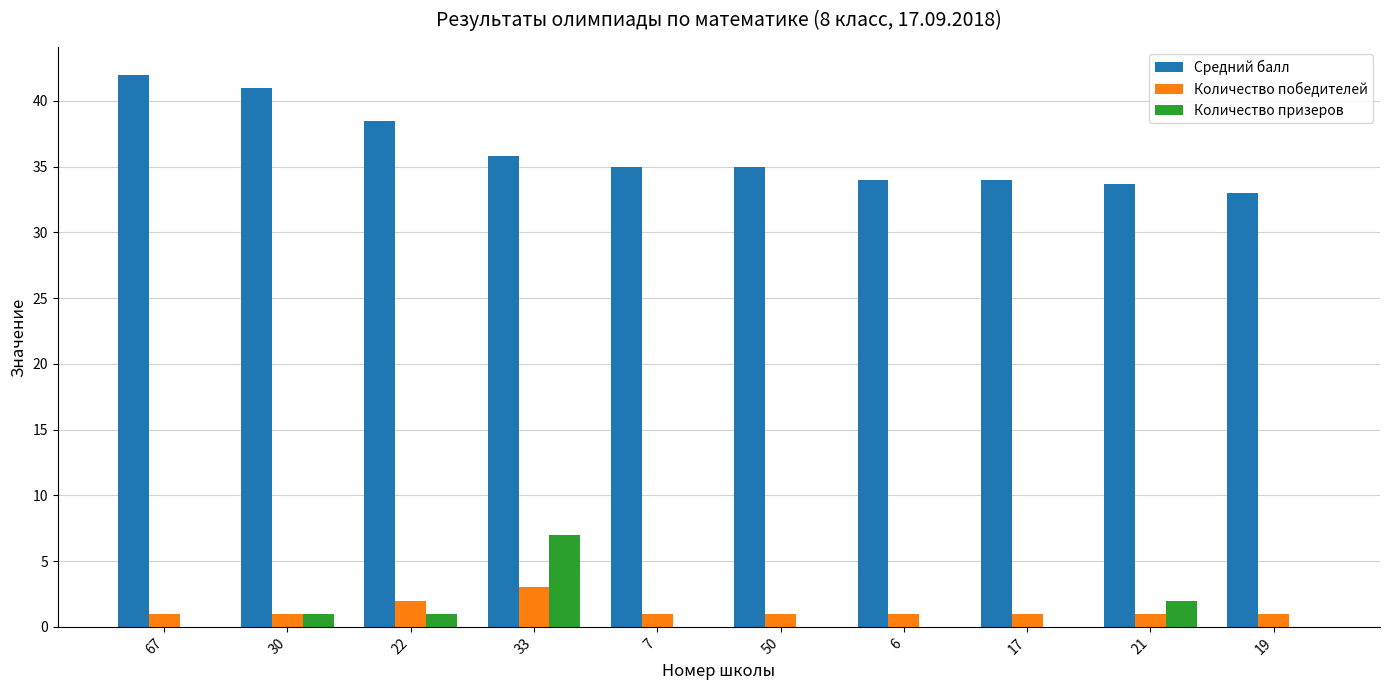

At which category is the sum across all series the highest?

33